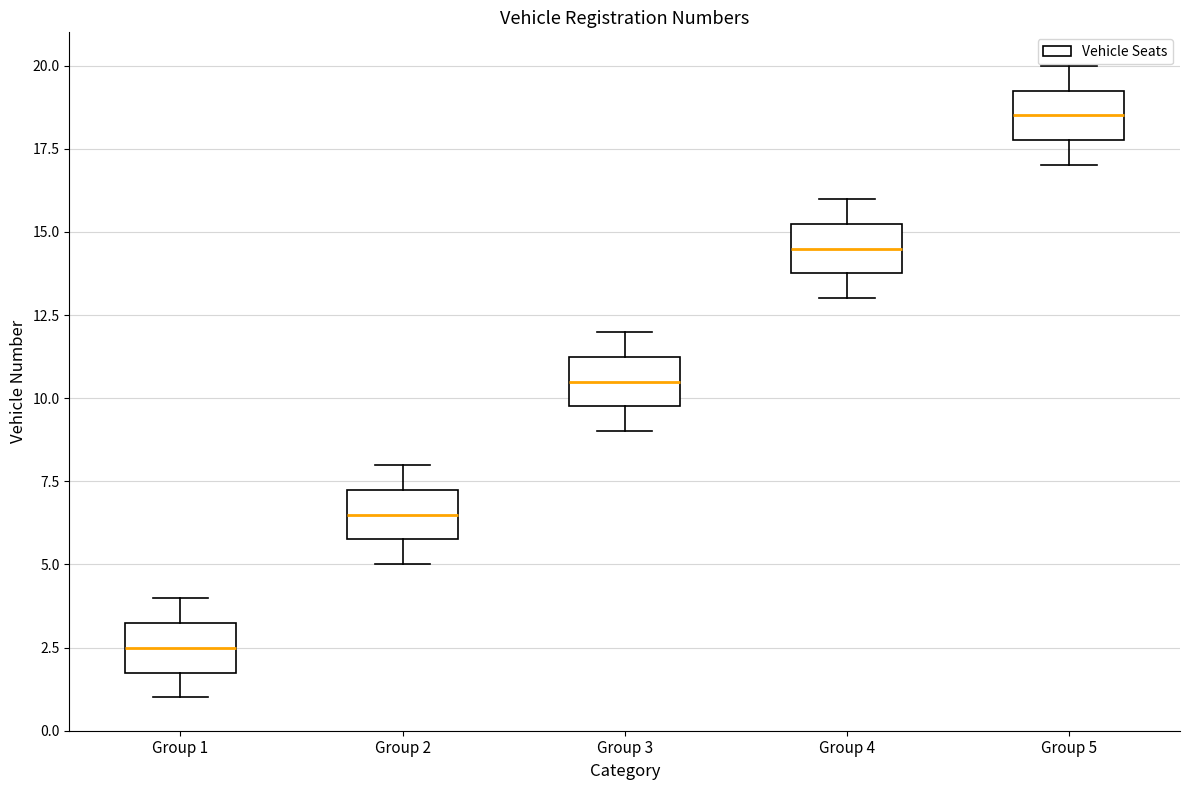

Where is the lower edge of the box for Group 2 on the y-axis? The values are not printed on the chart, so give them approximately, as read against the axis.

6.0